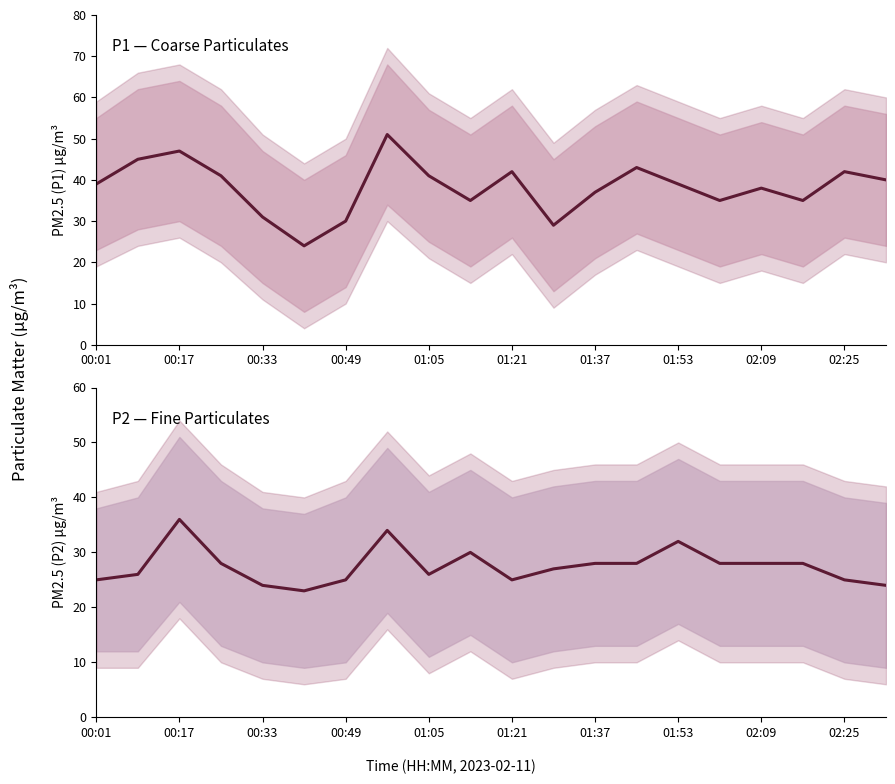

The P2 series shows 58 at 00:17. True or false?

False